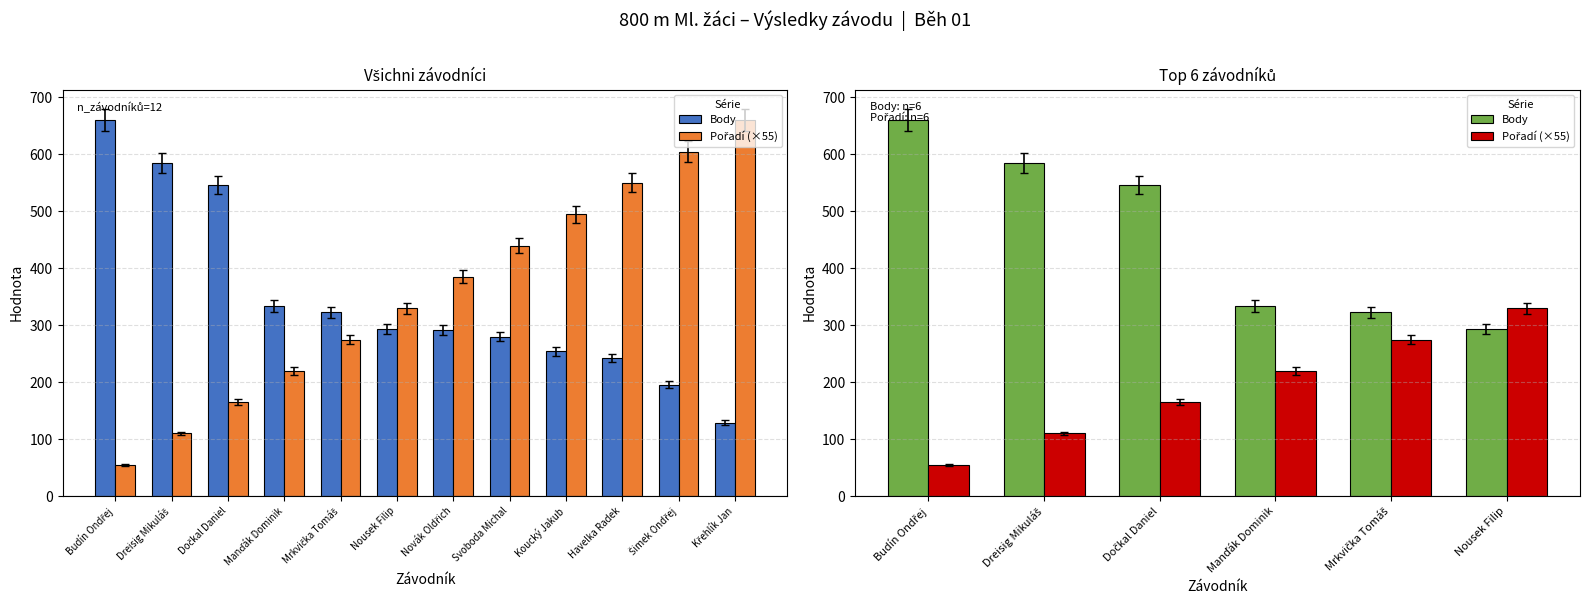

Reading left to right, extract all data points from this chart.

Body: Budín Ondřej=660	Dreisig Mikuláš=585	Dočkal Daniel=546	Manďák Dominik=334	Mrkvička Tomáš=323	Nousek Filip=294
Pořadí (×55): Budín Ondřej=55	Dreisig Mikuláš=110	Dočkal Daniel=165	Manďák Dominik=220	Mrkvička Tomáš=275	Nousek Filip=330